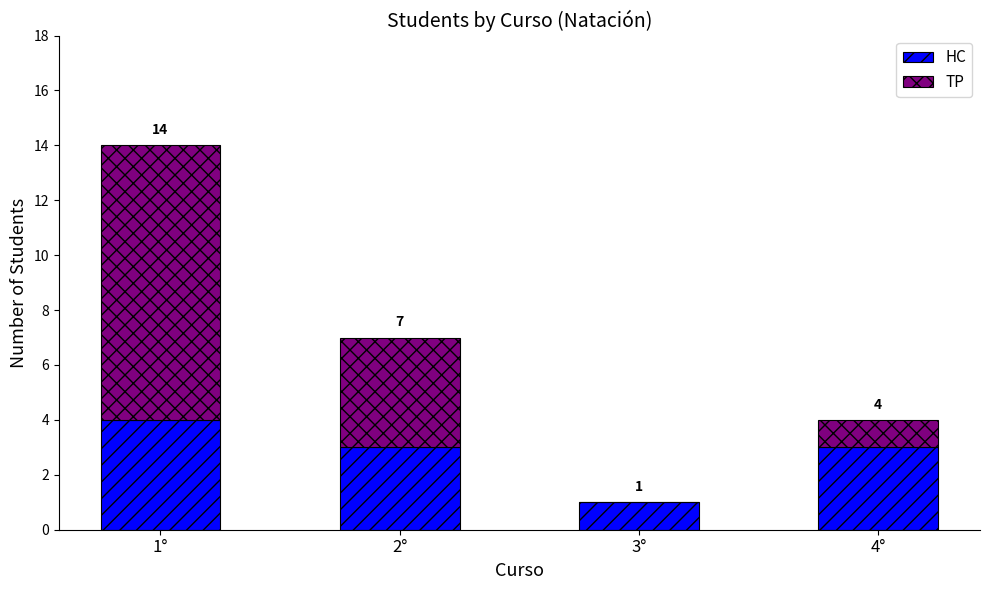

How many HC values are between 3 and 4?

3